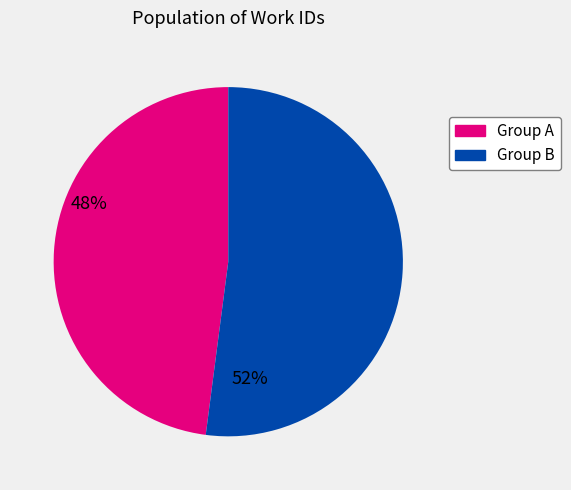

Is there a majority slice in this chart?

Yes